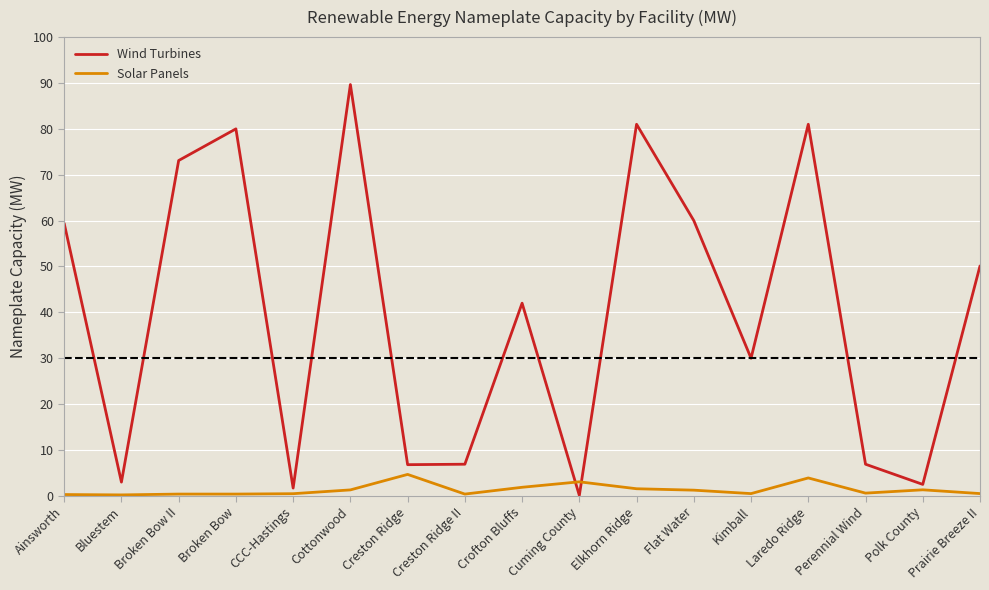

What is the greatest value displayed?

89.7